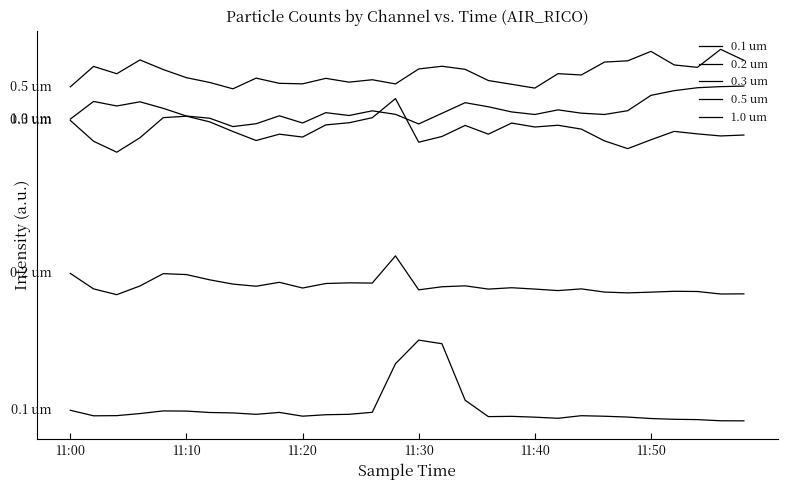

True or false: 0.1 um and 0.2 um cross at least once.

False